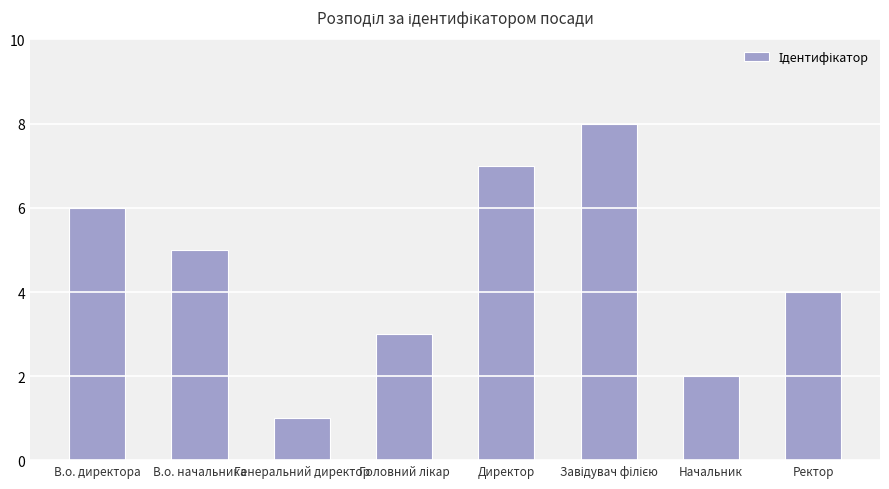

What is the greatest value displayed?

8